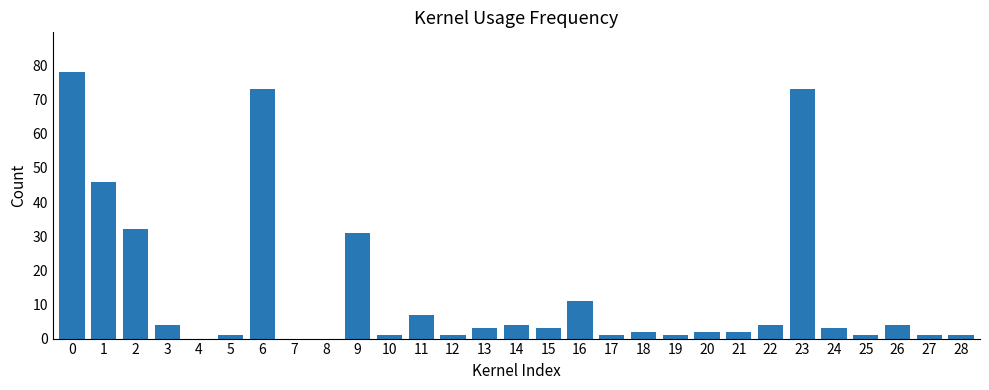

Between 5 and 1, which is larger?

1